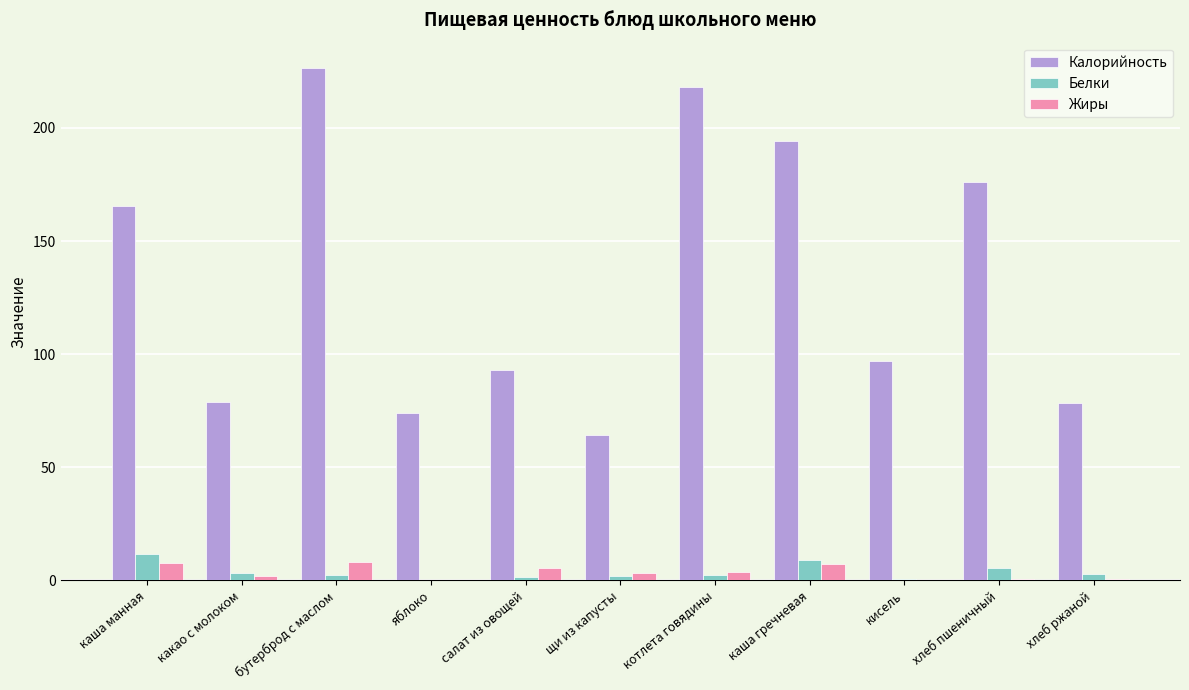

What are all the series names shown in the legend?

Калорийность, Белки, Жиры